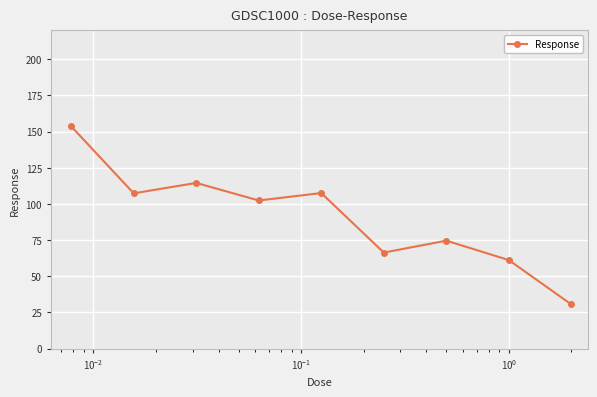

What is the greatest value displayed?

153.6